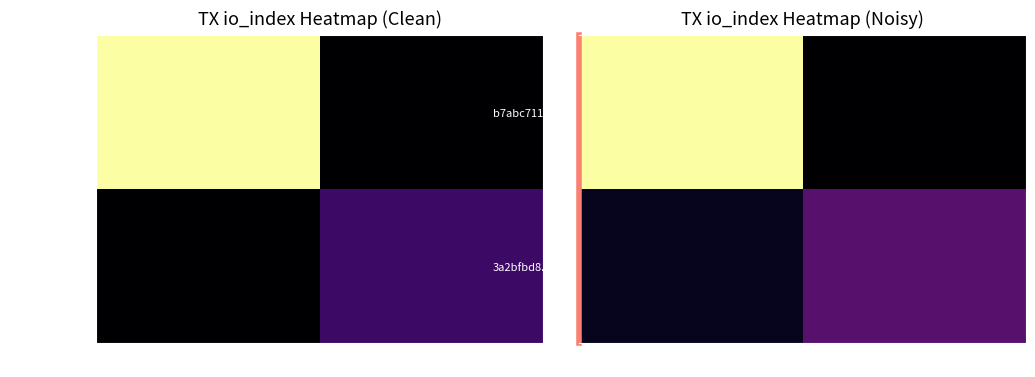

The value of 3a2bfbd8...c4c at 1 is 35.4. True or false?

True